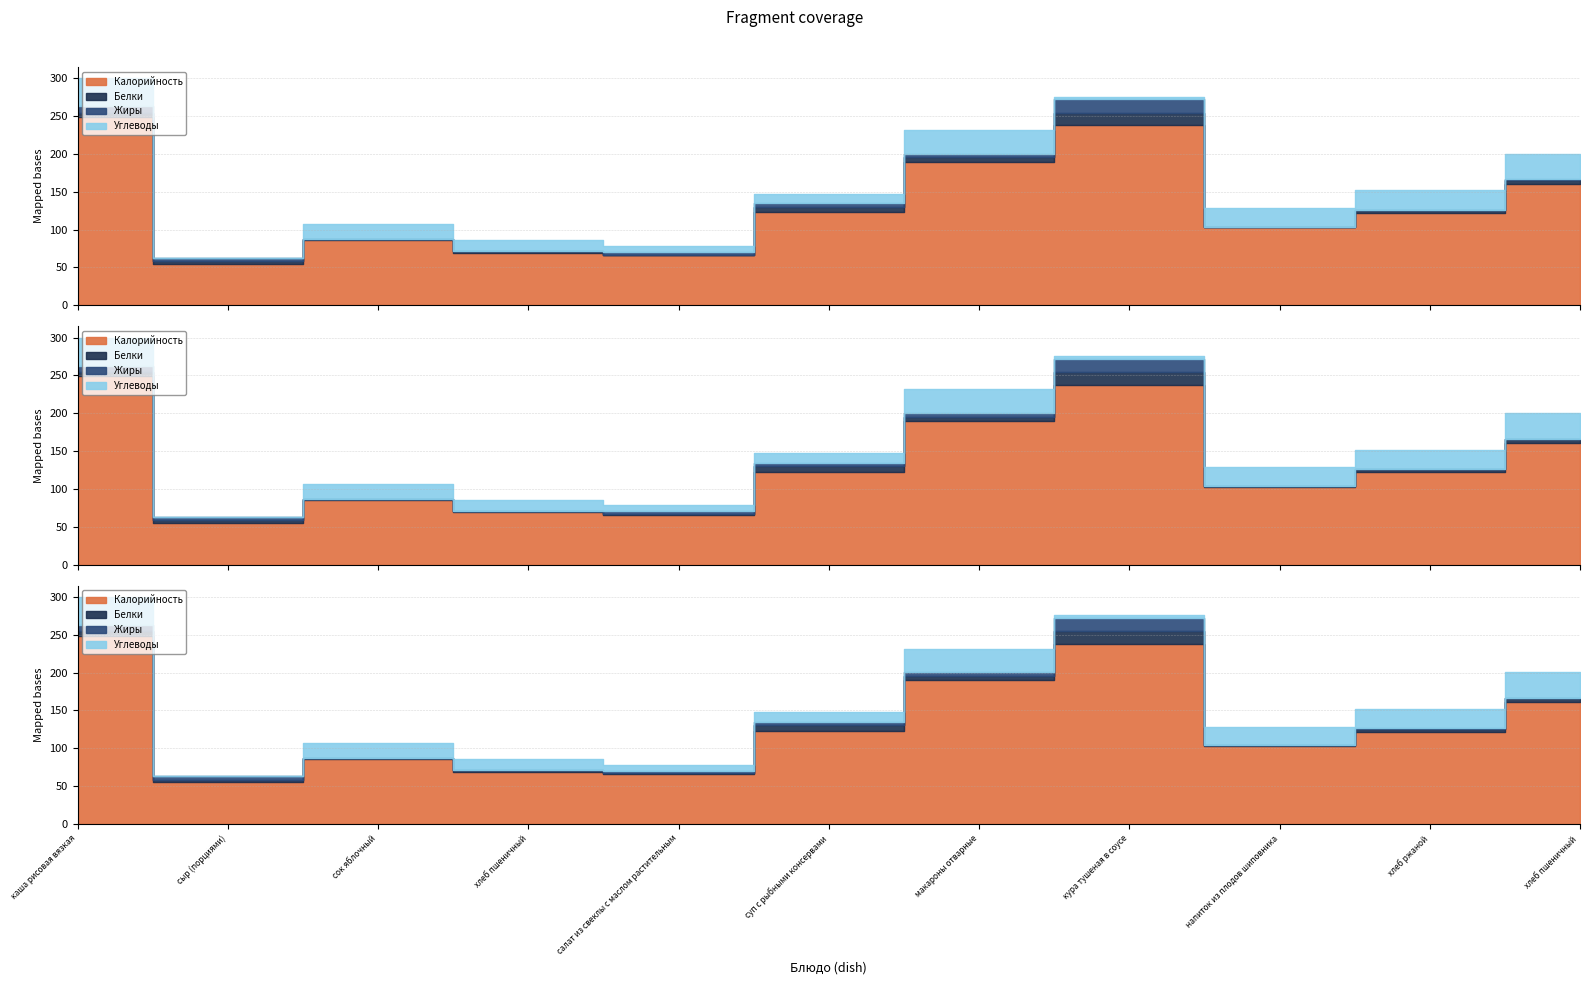

How many values in the Жиры series exceed 3?

6